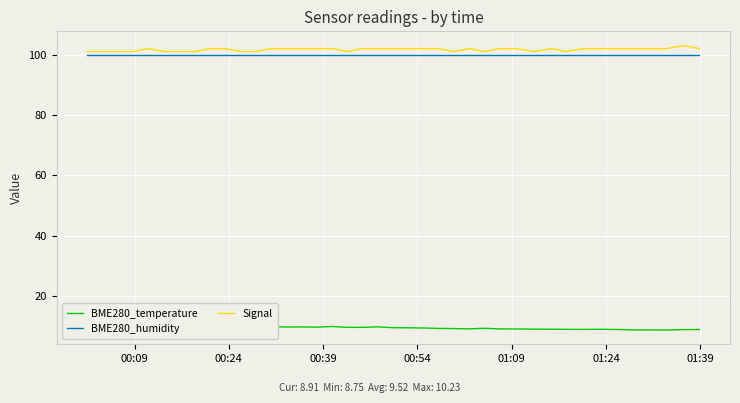

What is the highest value of the BME280_humidity series?

100